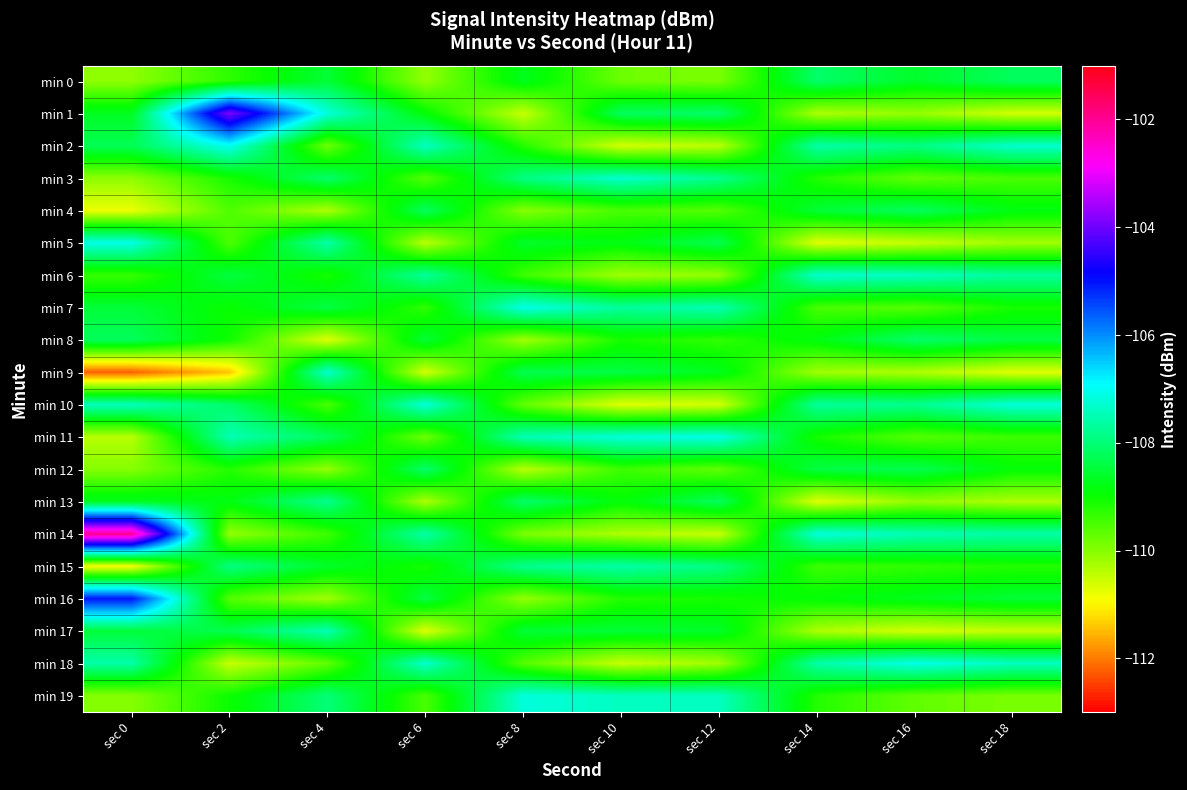

Rank the series by their maximum value, from highest to lowest.

min 14, min 1, min 16, min 2, min 7, min 11, min 18, min 5, min 10, min 19, min 3, min 6, min 9, min 17, min 15, min 13, min 0, min 8, min 12, min 4